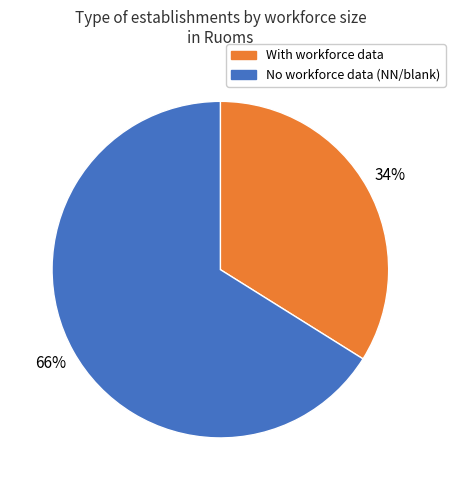

Which slice is the largest?

No workforce data (NN/blank)